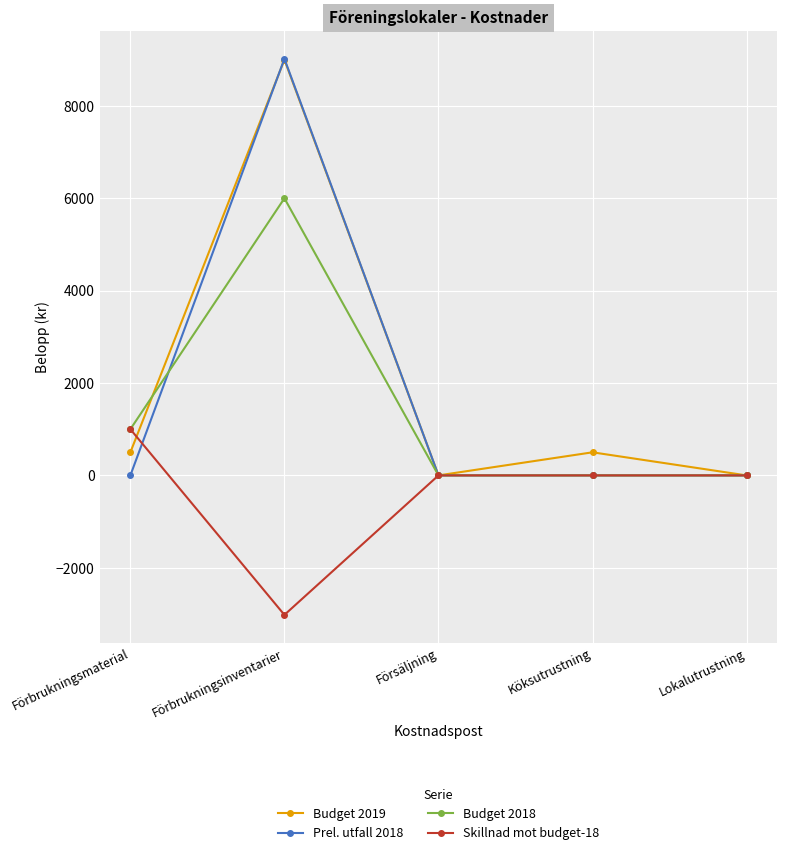

Reading left to right, extract all data points from this chart.

Budget 2019: 500	9000	0	500	0
Prel. utfall 2018: 0	9020	0	0	0
Budget 2018: 1000	6000	0	0	0
Skillnad mot budget-18: 1000	-3020	0	0	0